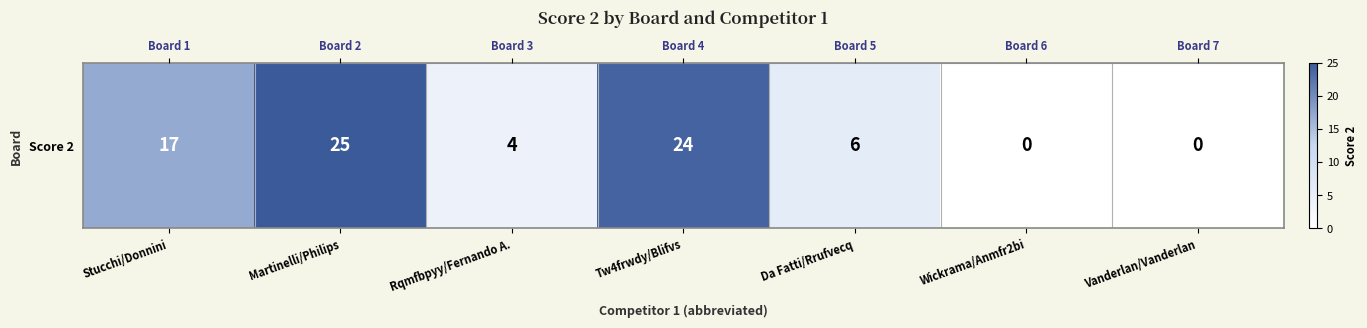

Rank the categories by value from highest to lowest.

Martinelli/Philips, Tw4frwdy/Blifvs, Stucchi/Donnini, Da Fatti/Rrufvecq, Rqmfbpyy/Fernando A., Wickrama/Anmfr2bi, Vanderlan/Vanderlan